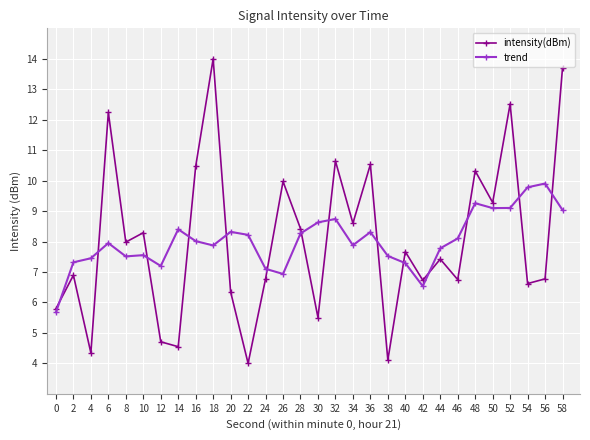

What is the smallest value displayed?

4.0